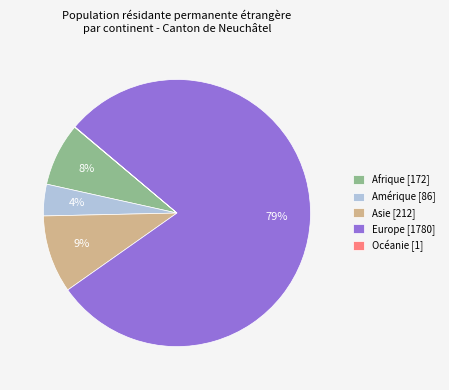

Does any single category account for the majority?

Yes